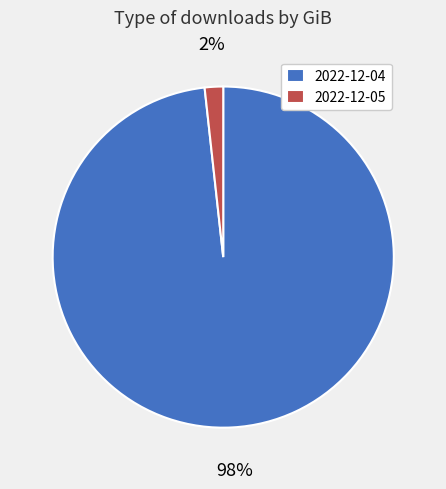

True or false: 2022-12-04 accounts for 91% of the total.

False